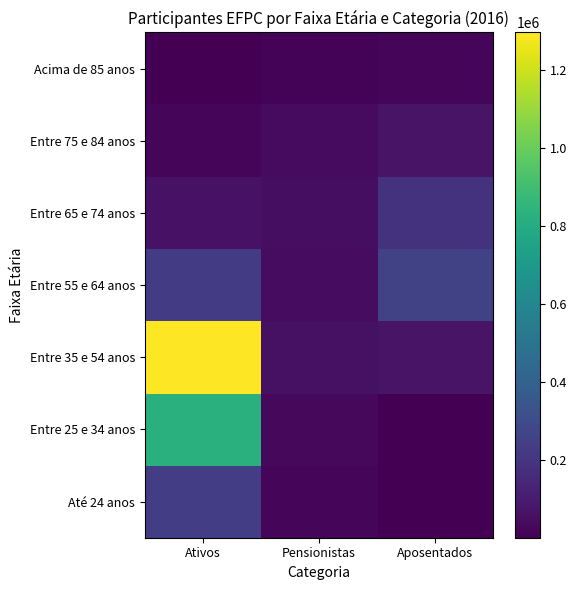

Is it true that Entre 55 e 64 anos equals 12447 at Pensionistas?

False